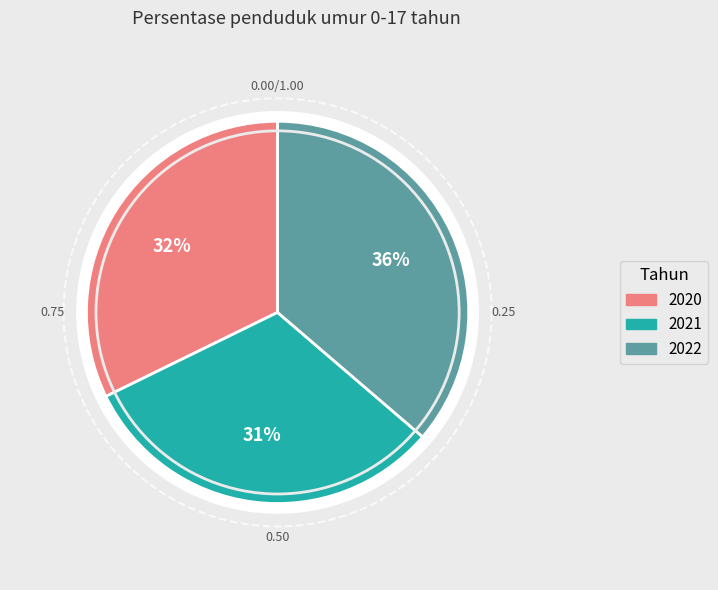

Which category has the biggest portion of the pie?

2022